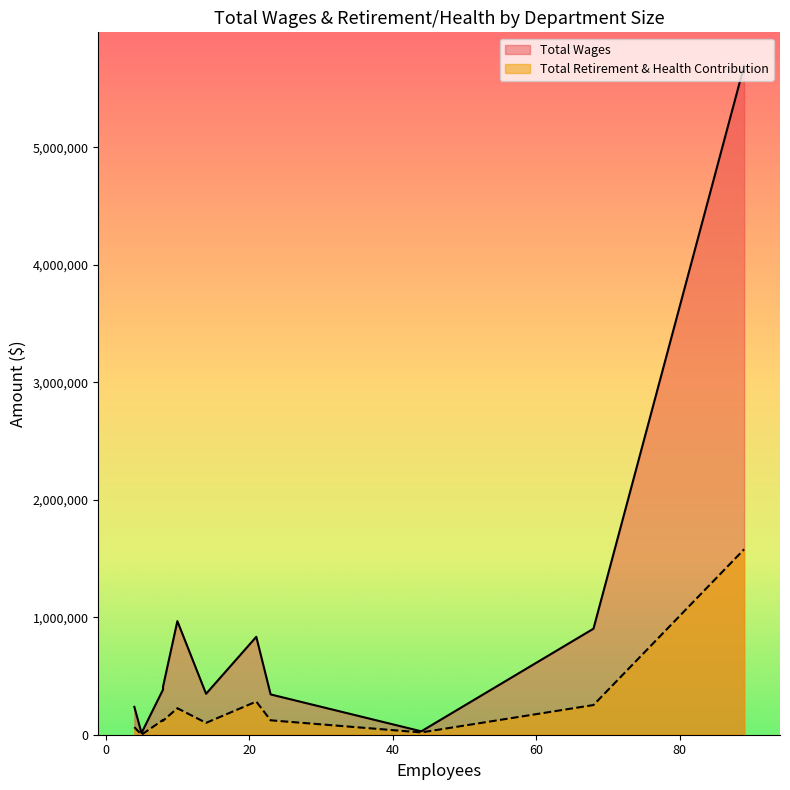

How many data points in Total Wages are less than 384194?

5